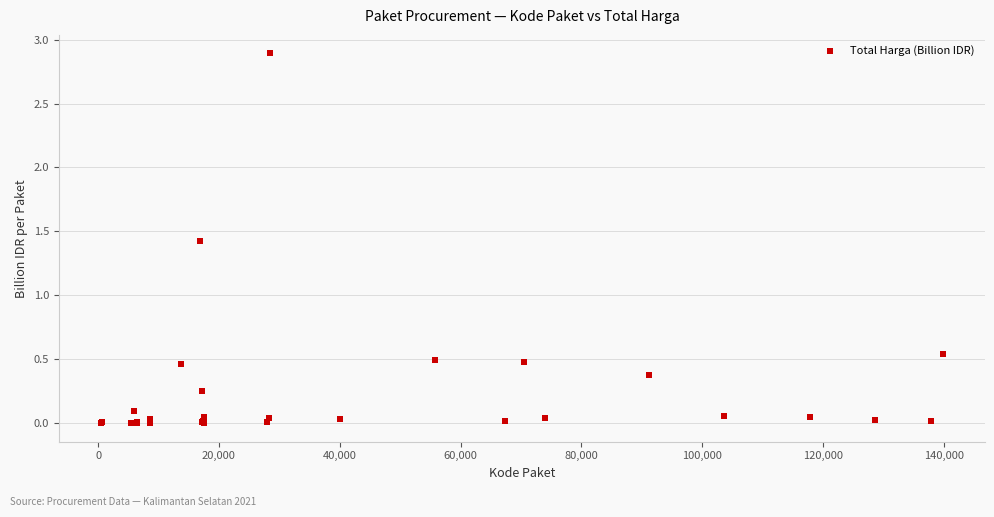

What Y value in the scatter plot is closest to 1?

1.4